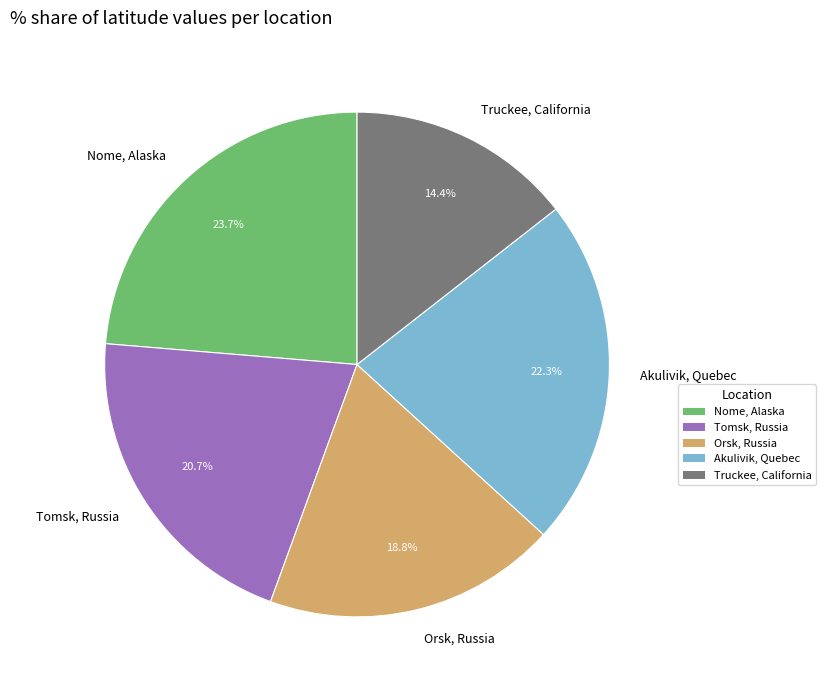

What portion of the pie excludes Nome, Alaska?

76.3%